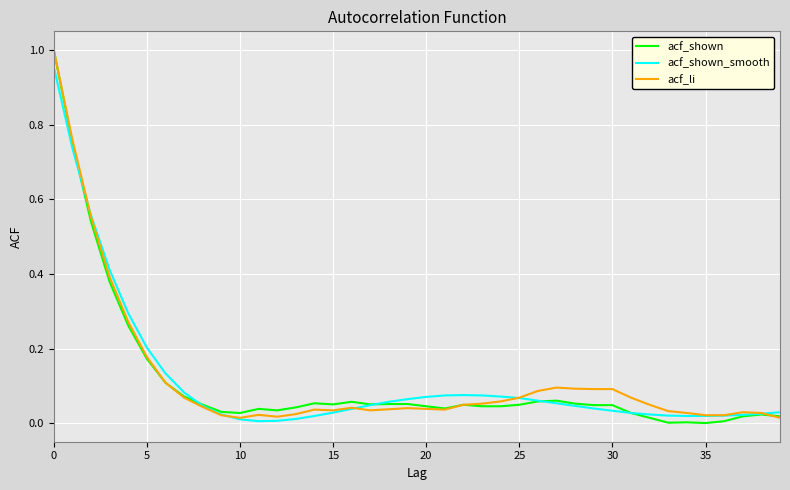

At how many categories does at least one series exceed 0?

40